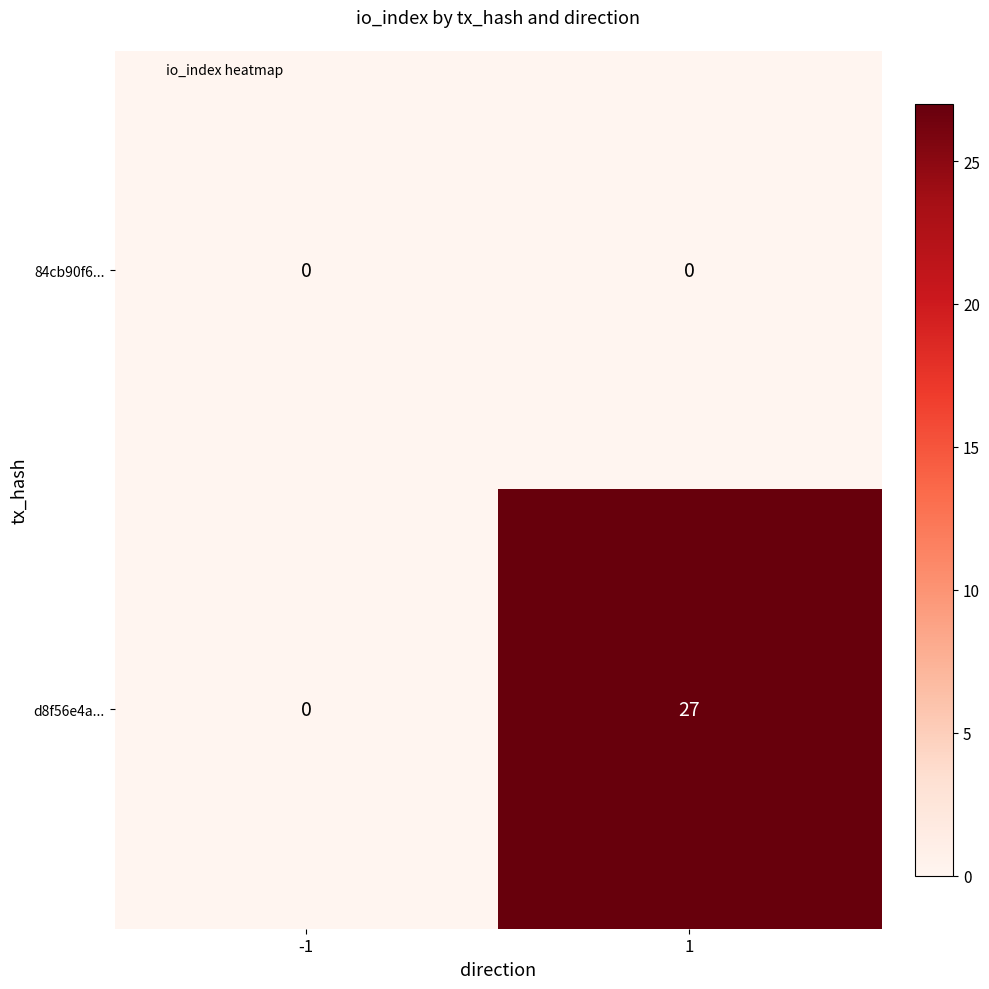

Reading left to right, list all the values displayed in this chart.

84cb90f6...: 0	0
d8f56e4a...: 0	27